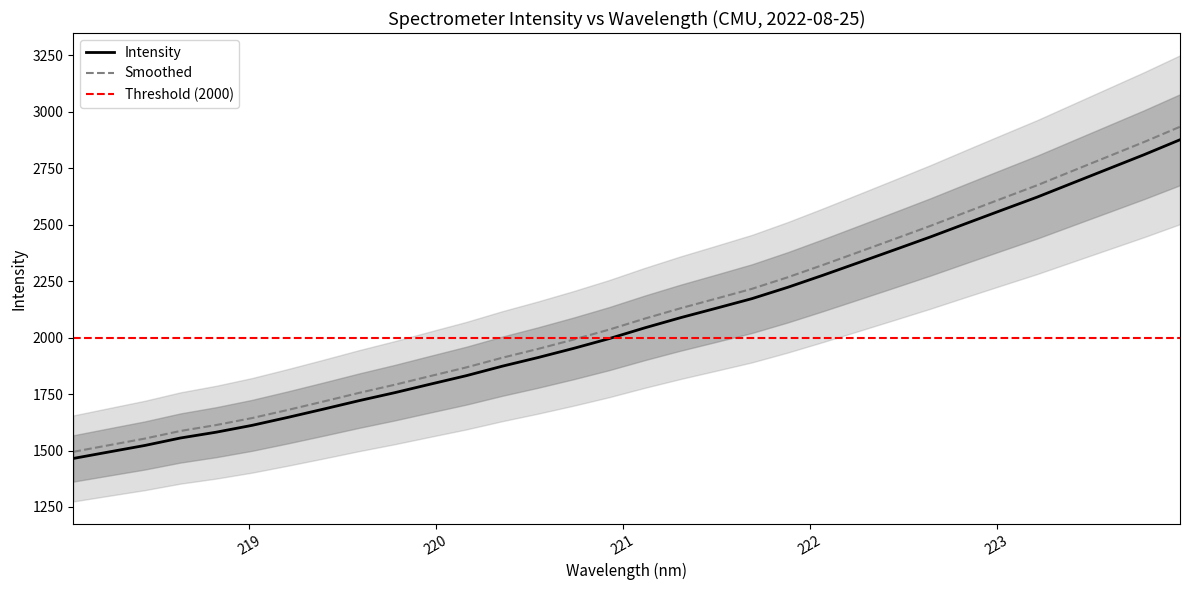

Between 223.5987 and 218.442, which is larger?

223.5987